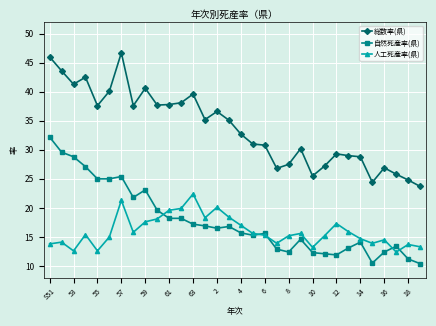

What is the smallest value displayed?

10.4